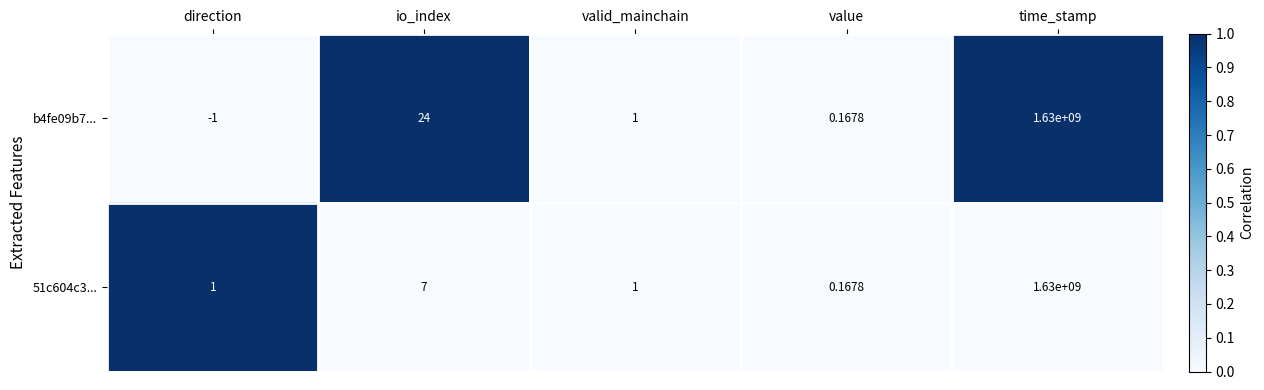

At how many categories does at least one series exceed 0?

5